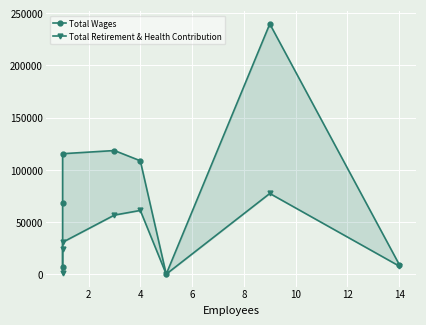

Reading left to right, extract all data points from this chart.

Total Wages: 6699	68283	115333	118369	108572	0	239632	9156
Total Retirement & Health Contribution: 1333	24414	30521	56555	61004	0	77243	7677